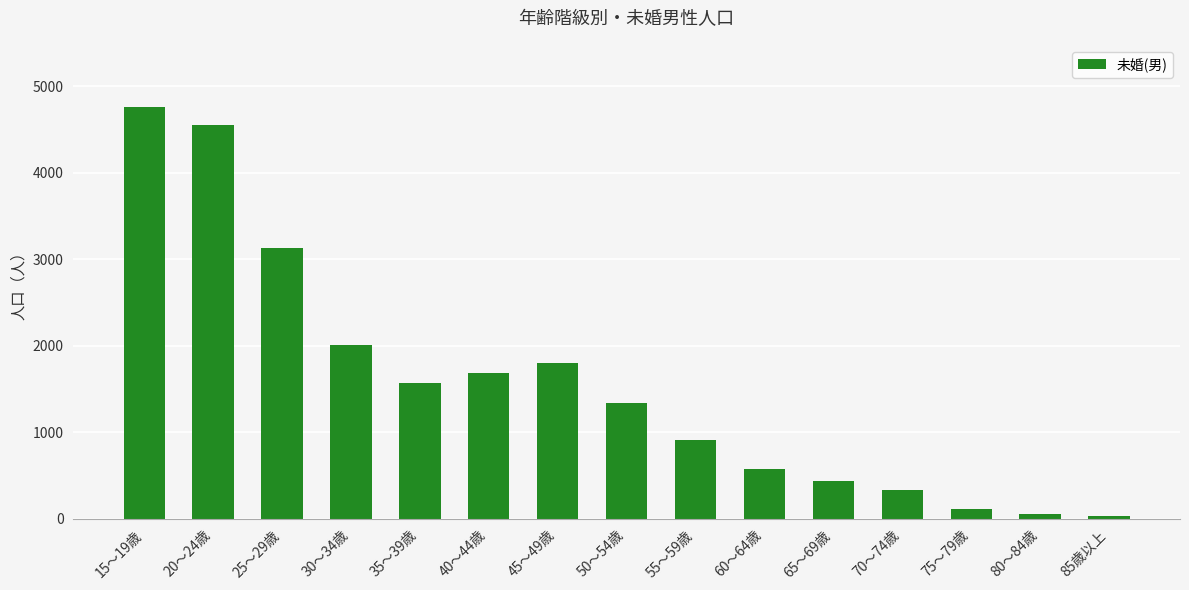

Between 65～69歳 and 85歳以上, which is larger?

65～69歳